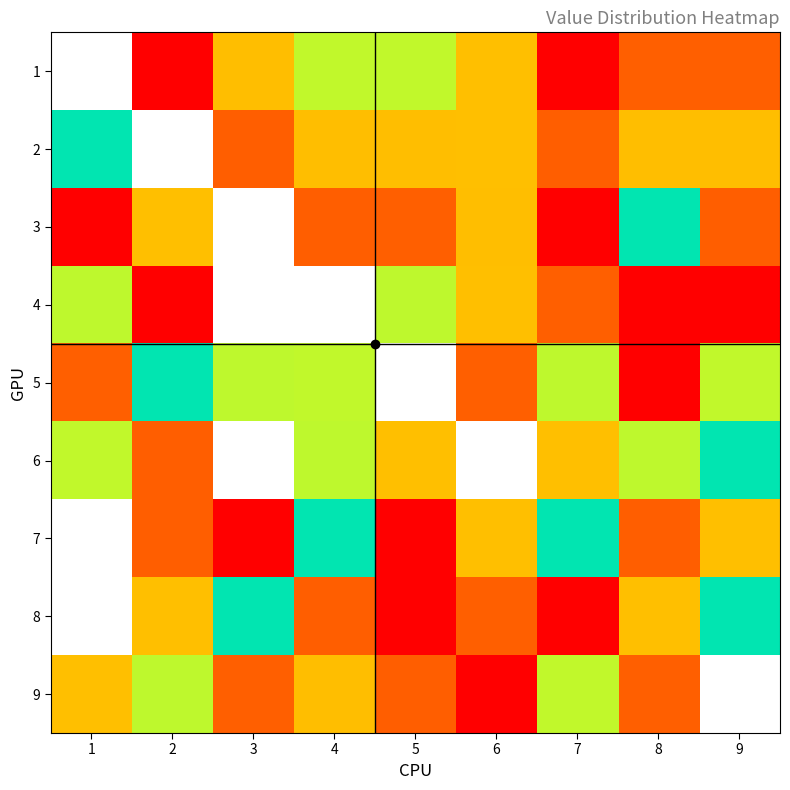

The value of 2 at 4 is 7.0. True or false?

True